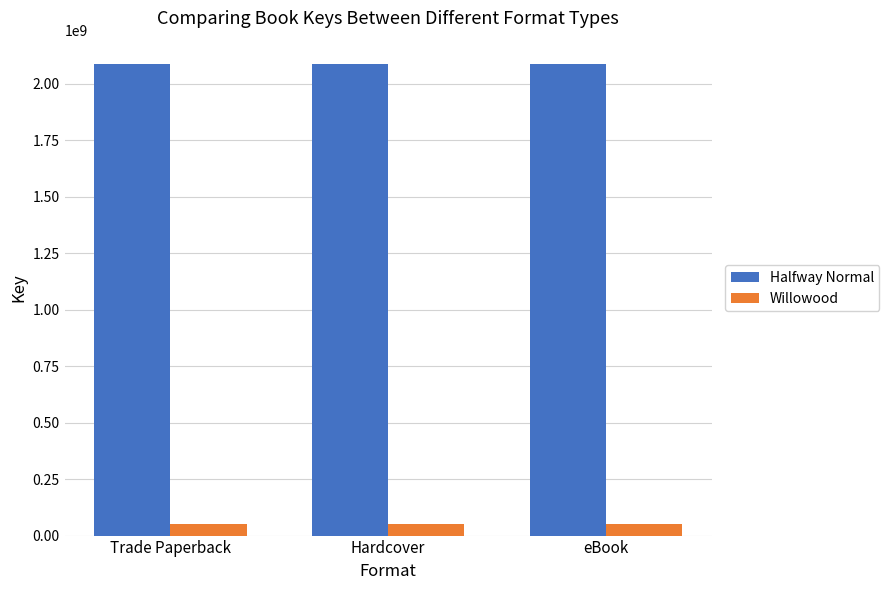

Rank the series by their maximum value, from highest to lowest.

Halfway Normal, Willowood